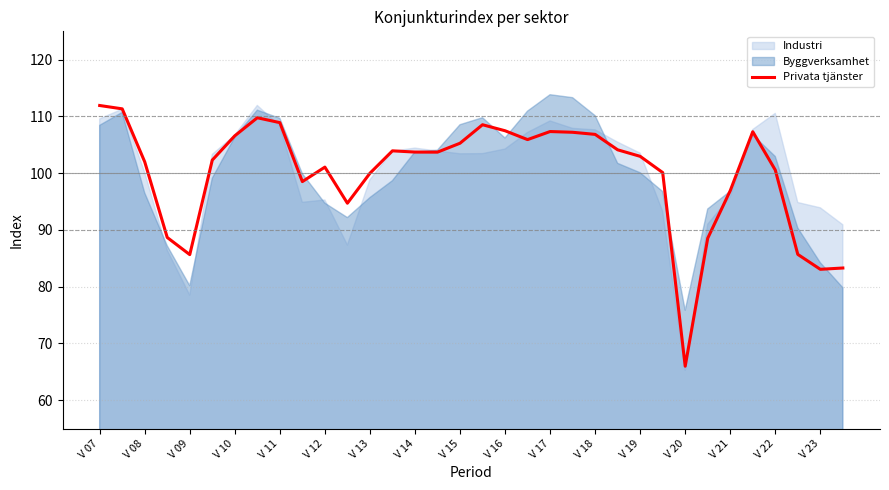

True or false: Privata tjänster has a value of 101.1 at V 12.

True